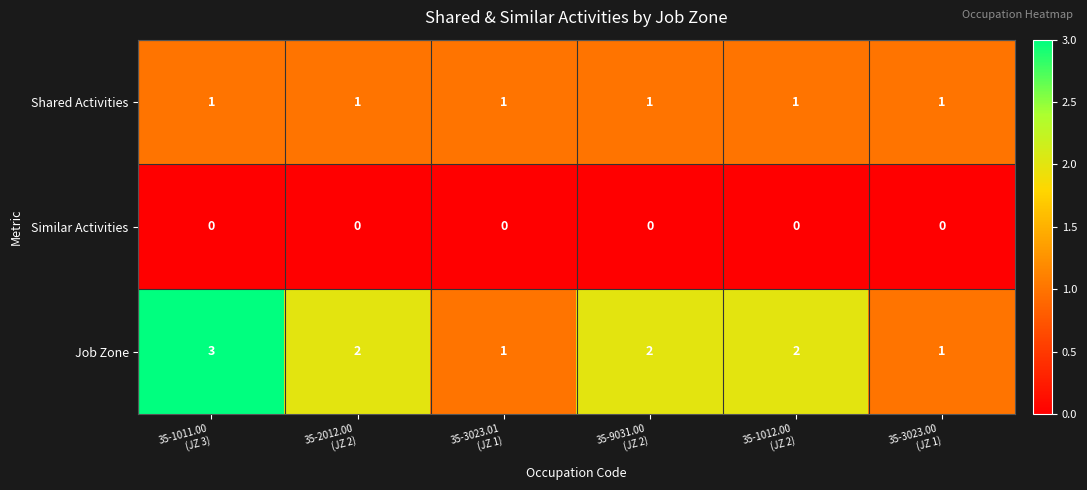

List the series in order of their peak value, highest first.

Job Zone, Shared Activities, Similar Activities